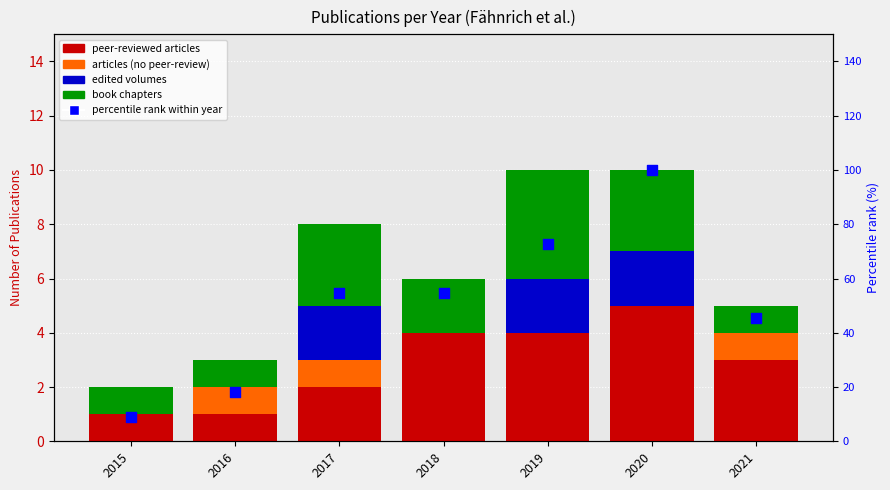

Is the value of Wissenschaftliche Artikel mit peer-review at 2018 greater than the value of percentile rank within year at 2020?

No